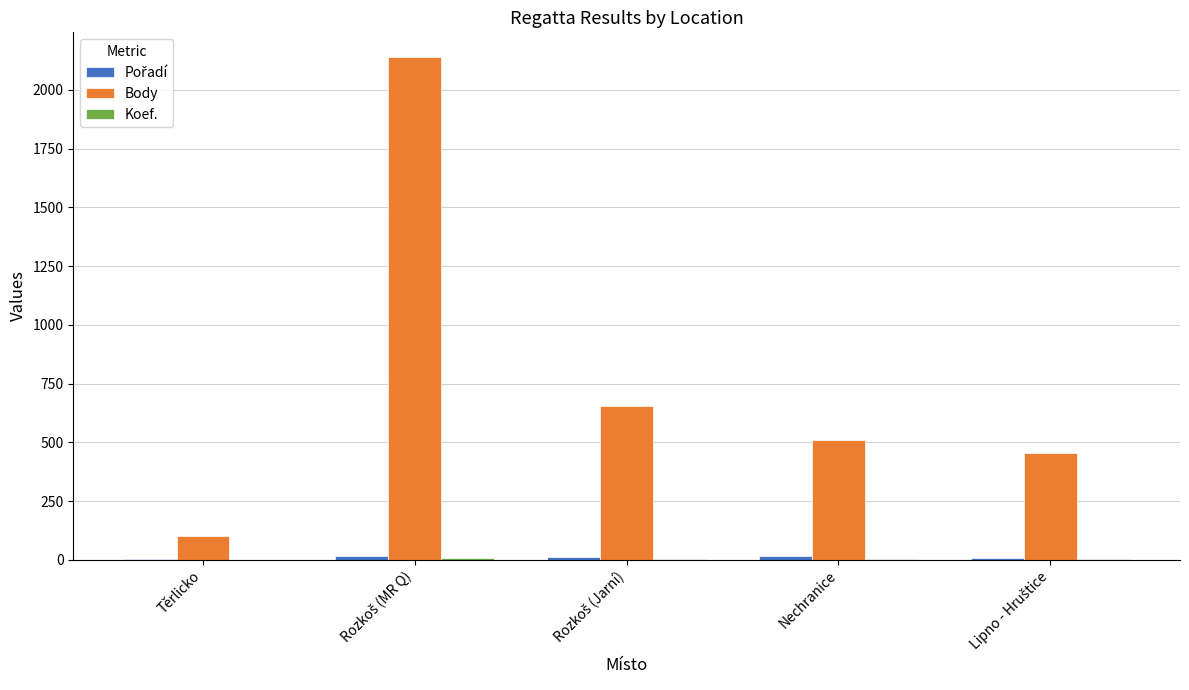

What is the greatest value displayed?

2138